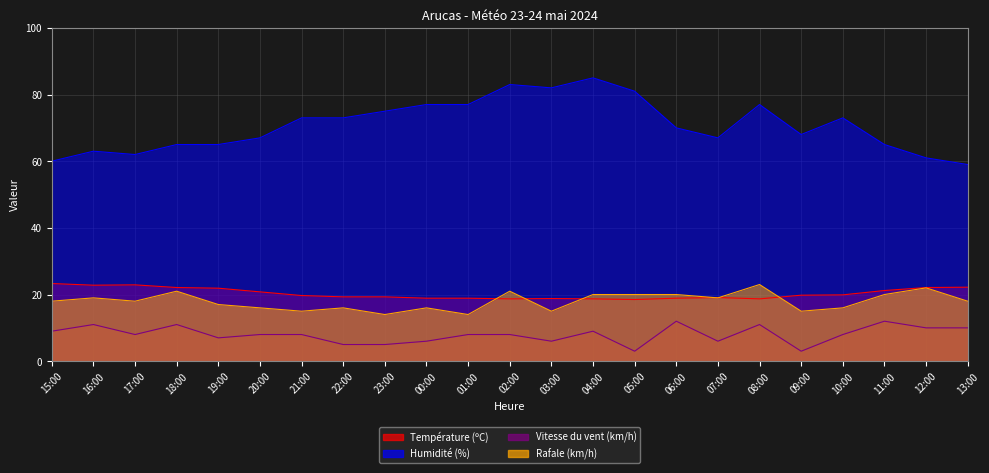

What is the label of the 16th point from the right?

22:00